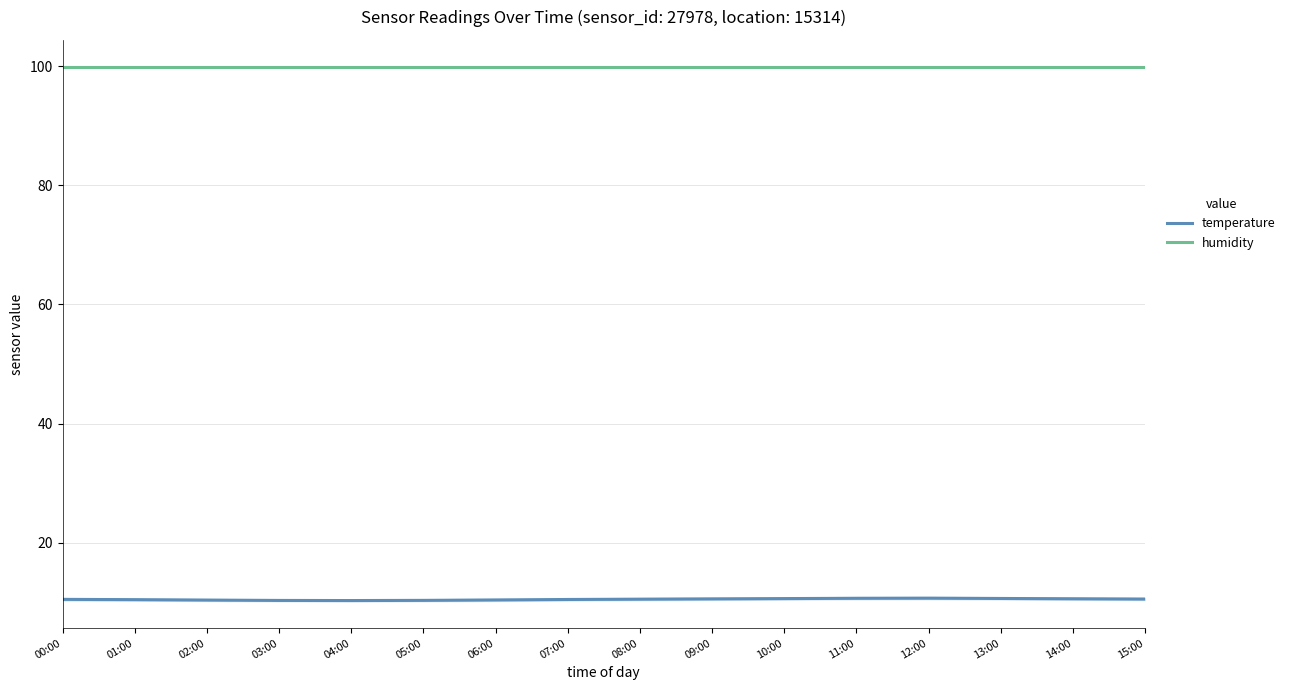

Which series has the widest spread of values?

temperature